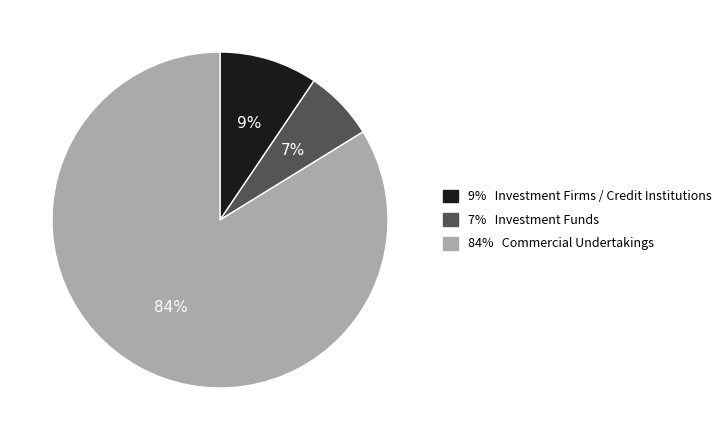

Is there any slice that represents more than half of the pie?

Yes